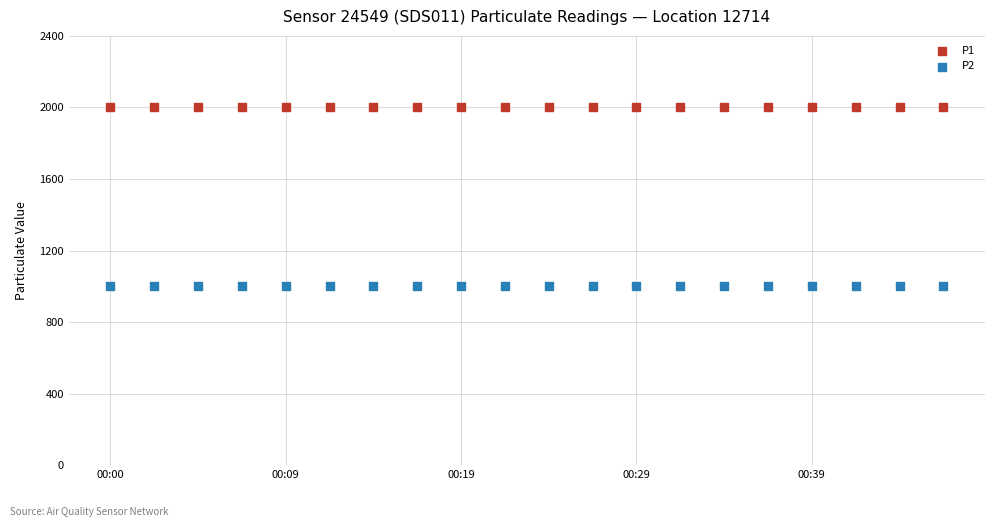

What are all the series names shown in the legend?

P1, P2